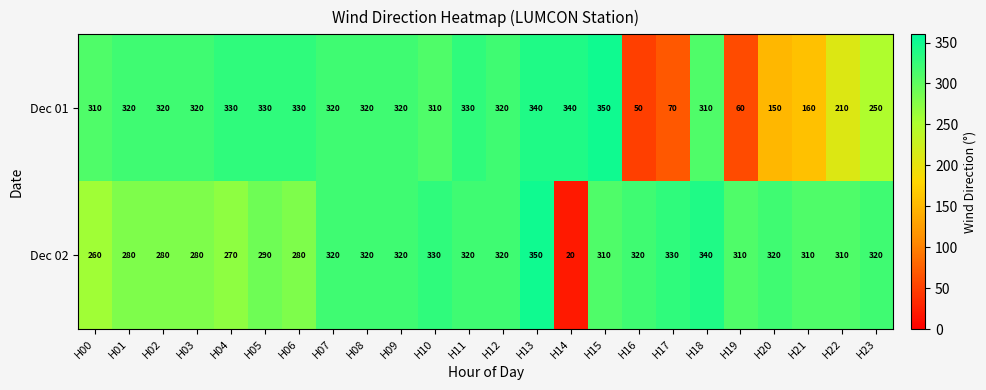

How many distinct data groups are displayed?

2